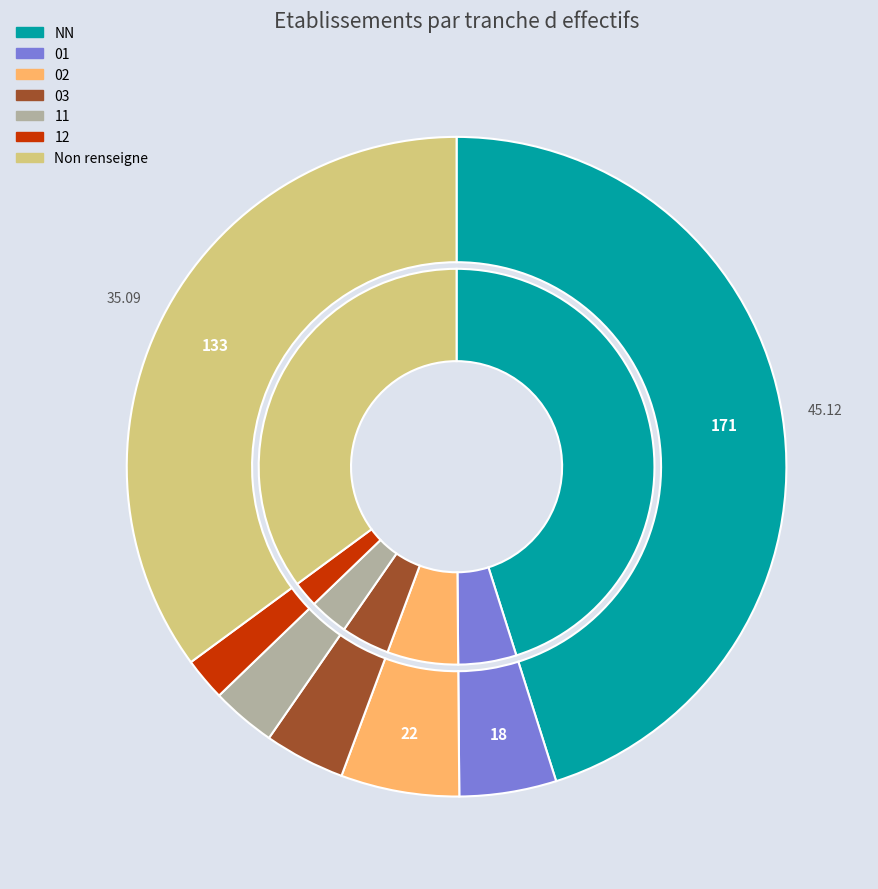

How many slices are in this pie chart?

7